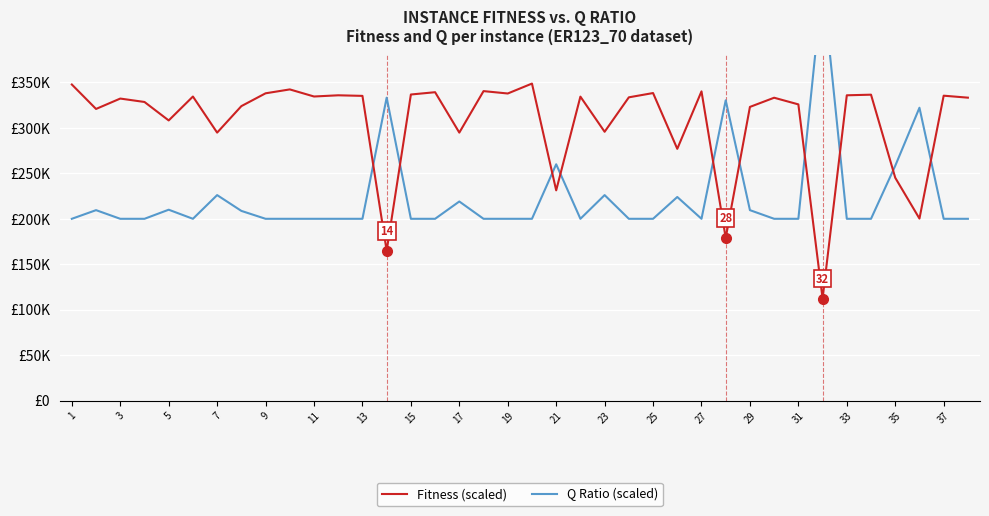

The value of Q Ratio (scaled) at 23 is 266271.3. True or false?

False